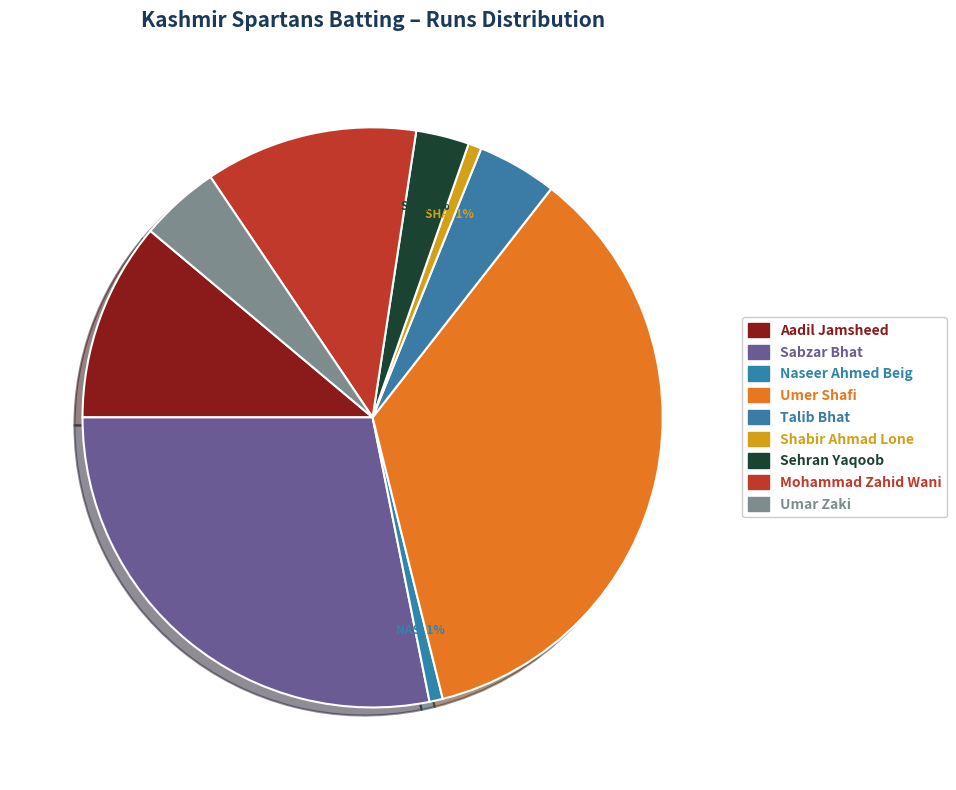

Count the number of slices in the pie.

9